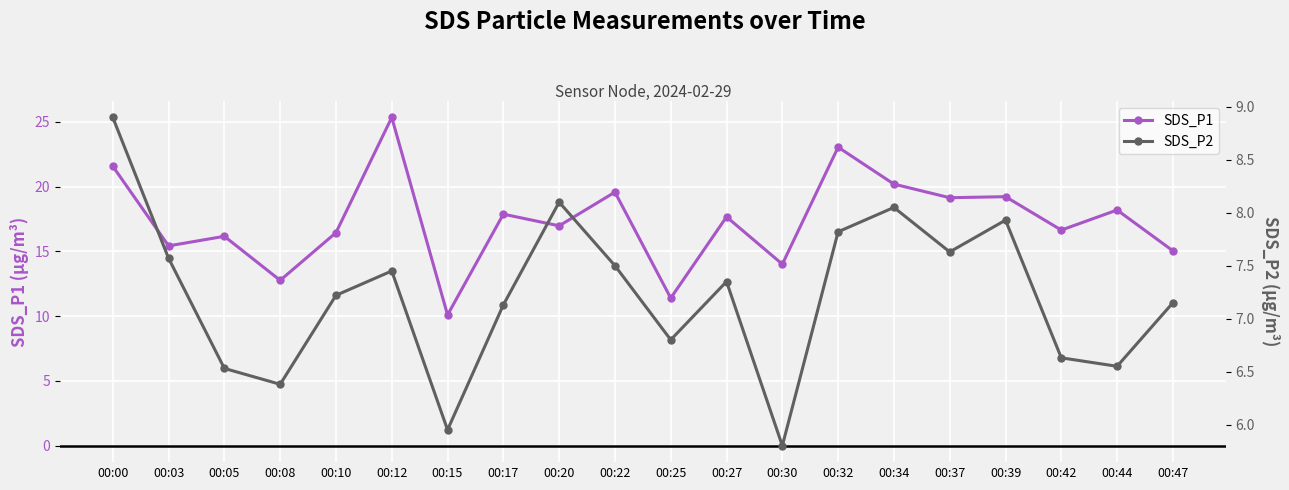

What is the total value across all series at 00:03?

23.0